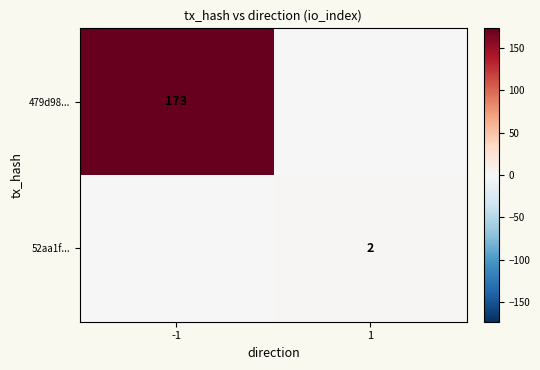

Is it true that 52aa1f... equals 3 at 1?

False